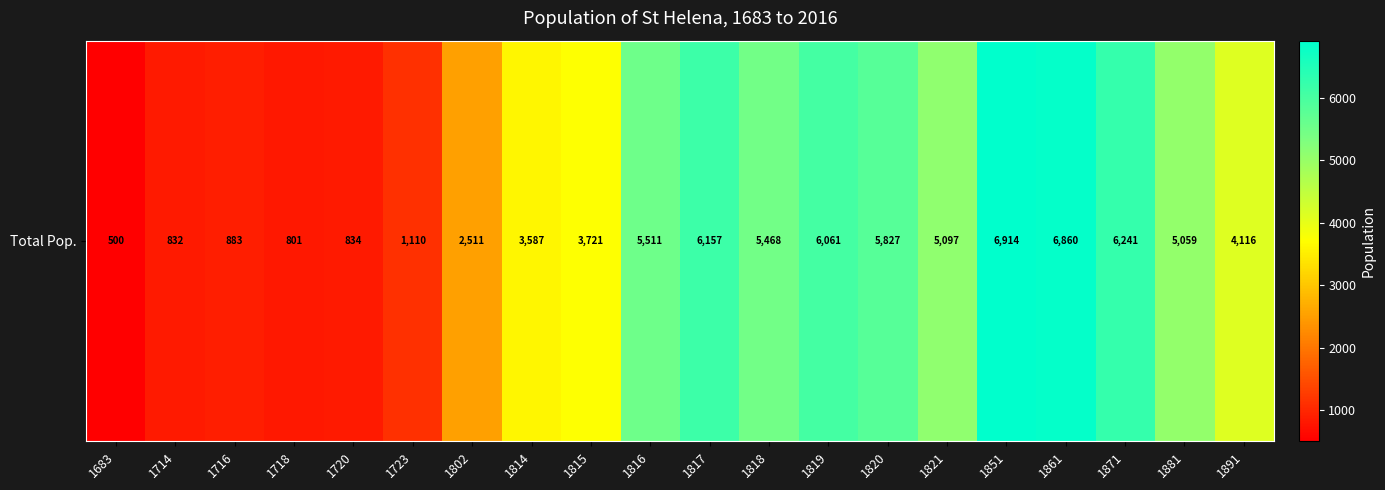

What is the minimum value shown in the chart?

500